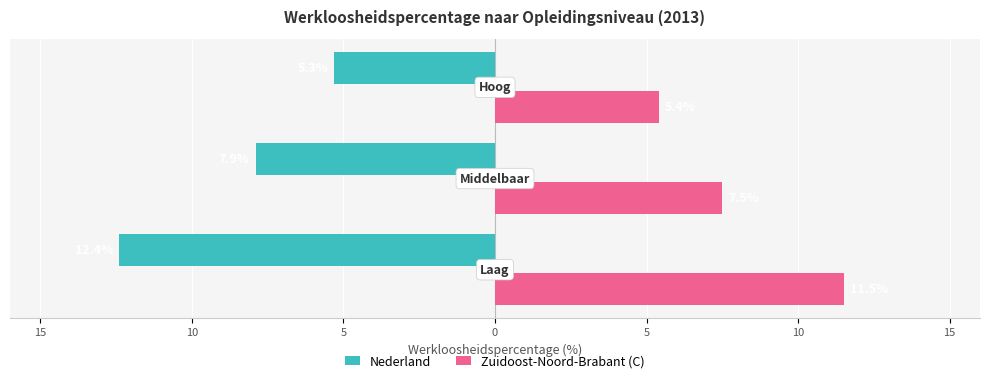

What is the value of the Zuidoost-Noord-Brabant (C) bar at the 3rd from the left?

5.4